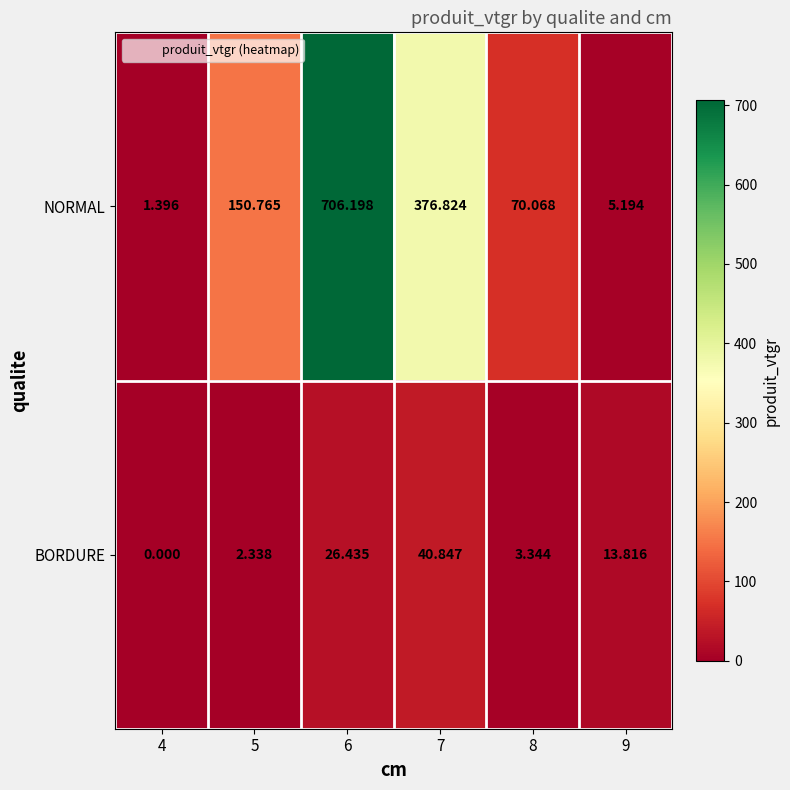

Which category has the highest value across all series?

6